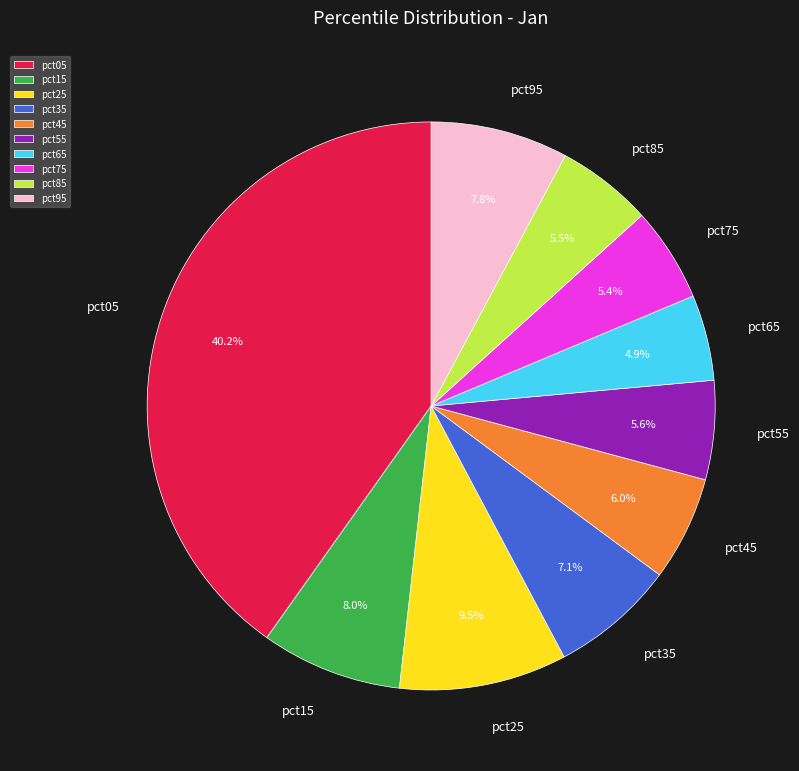

To the nearest percent, what is the combined percentage of pct85 and pct35?

13%